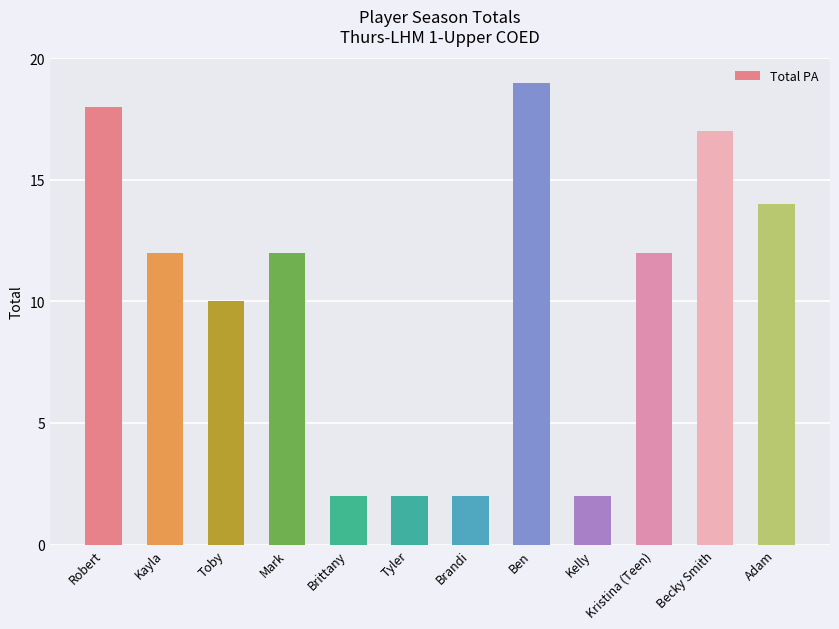

Reading left to right, transcribe all the data shown in this chart.

18	12	10	12	2	2	2	19	2	12	17	14